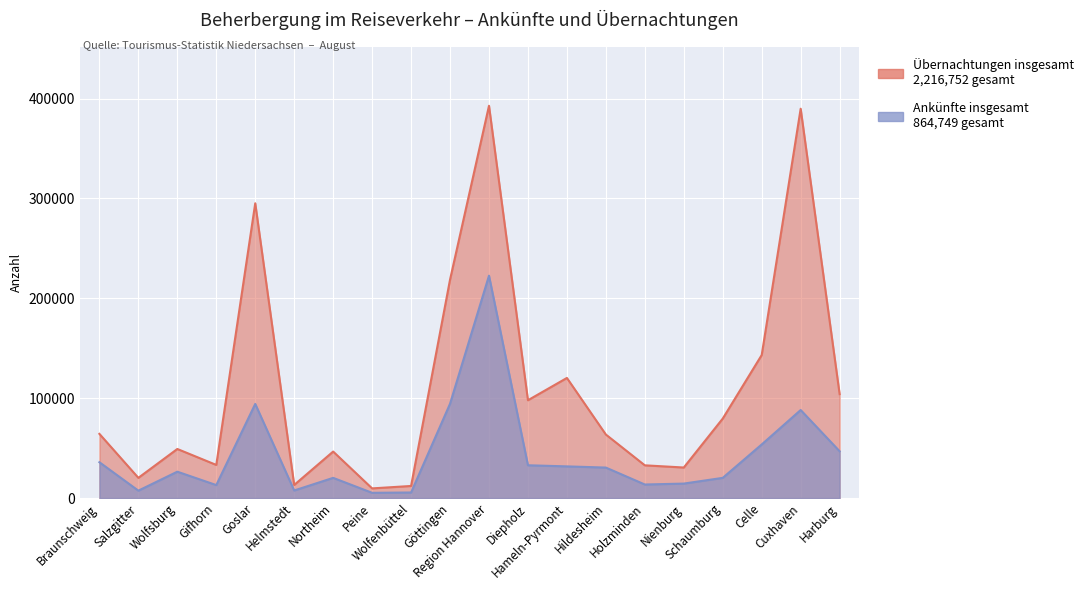

What is the difference between the highest and lowest values at Celle?

89542